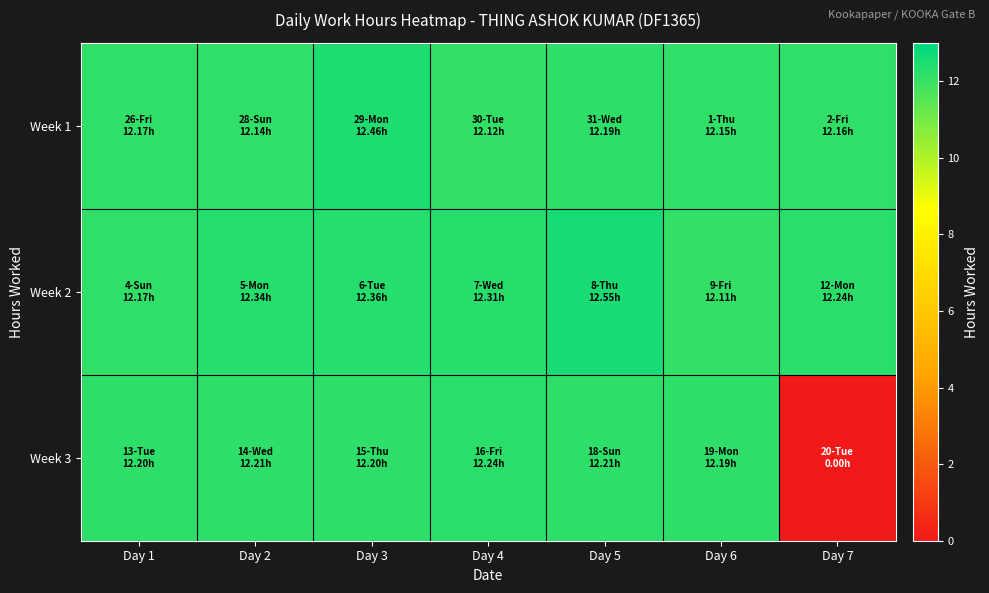

What is the total value across all series at Day 6?

36.5